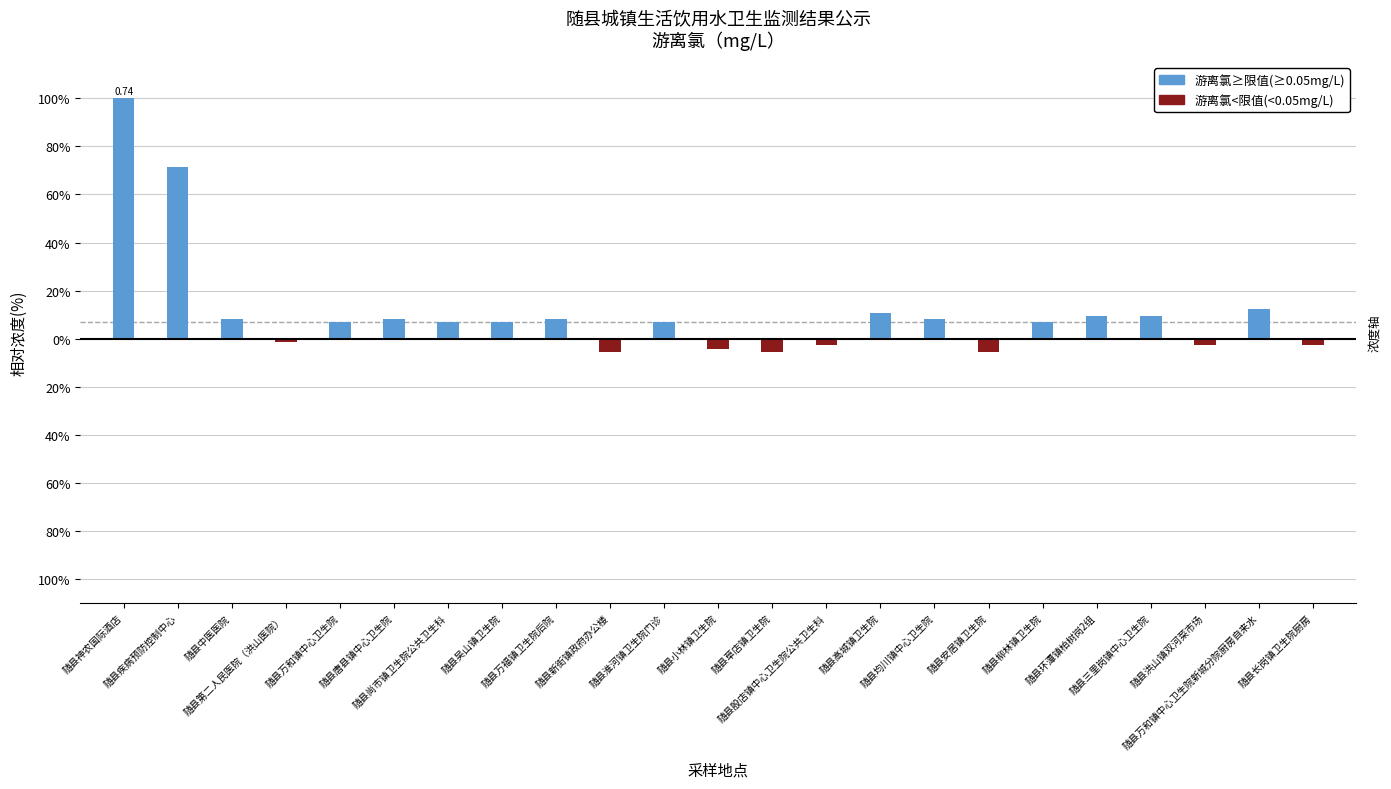

Reading left to right, list all the values displayed in this chart.

游离氯≥限值(≥0.05mg/L): 100.0	71.6	8.1	0.0	6.8	8.1	6.8	6.8	8.1	0.0	6.8	0.0	0.0	0.0	10.8	8.1	0.0	6.8	9.5	9.5	0.0	12.2	0.0
游离氯<限值(<0.05mg/L): 0.0	0.0	0.0	-1.4	0.0	0.0	0.0	0.0	0.0	-5.4	0.0	-4.5	-5.4	-2.7	0.0	0.0	-5.4	0.0	0.0	0.0	-2.7	0.0	-2.7